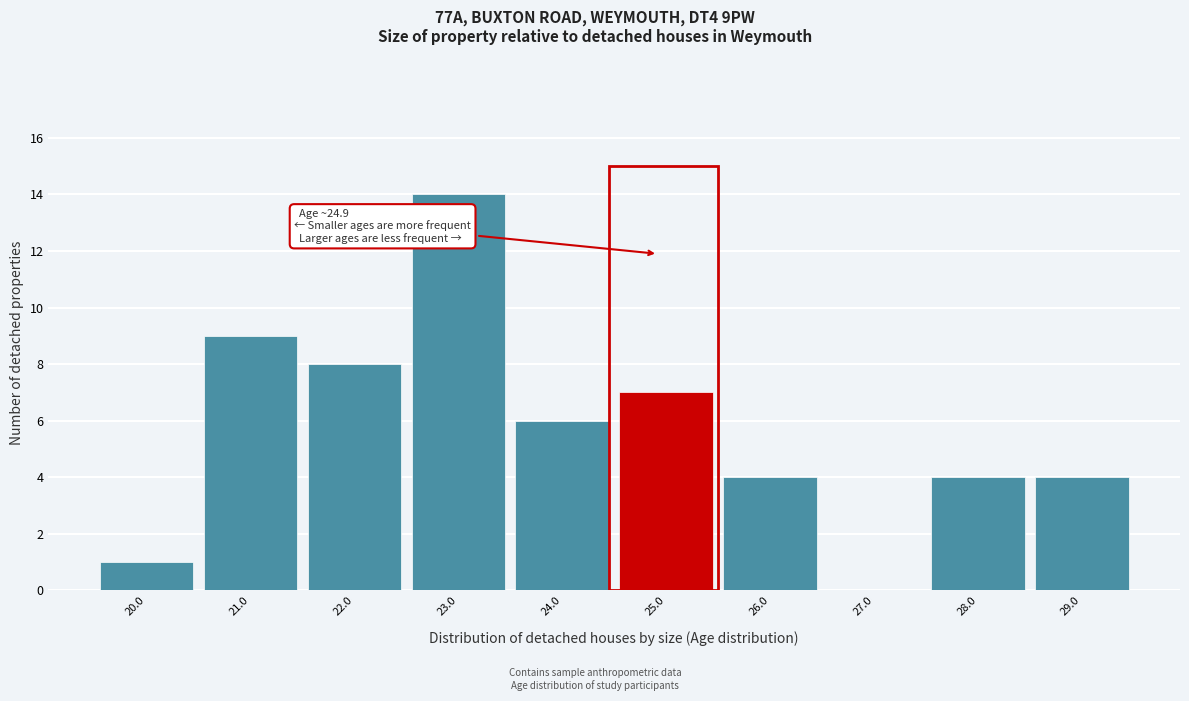

Which range on the x-axis has the tallest bar?

22.5 to 23.5